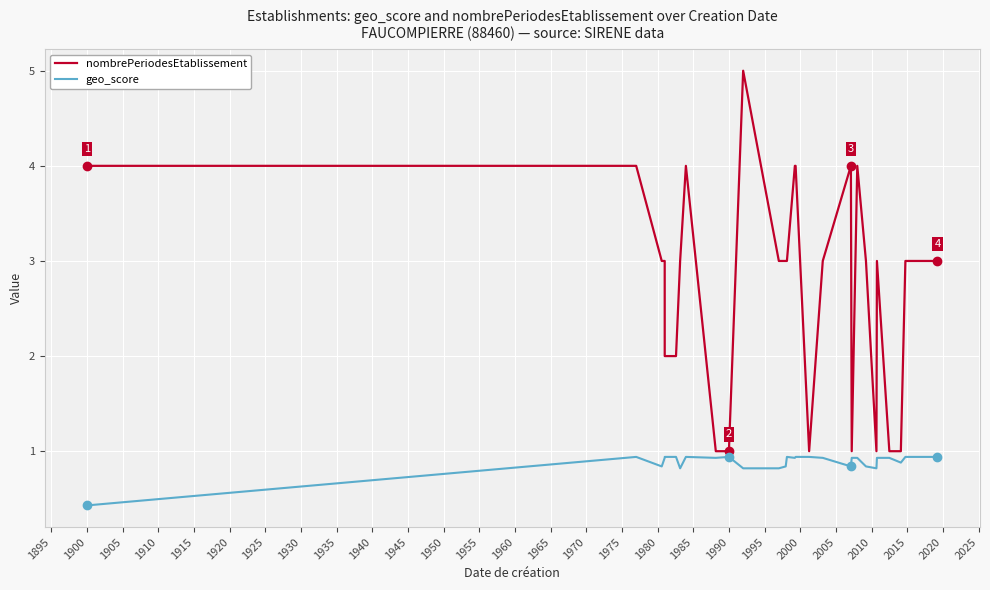

List the series in order of their overall mean, lowest first.

geo_score, nombrePeriodesEtablissement